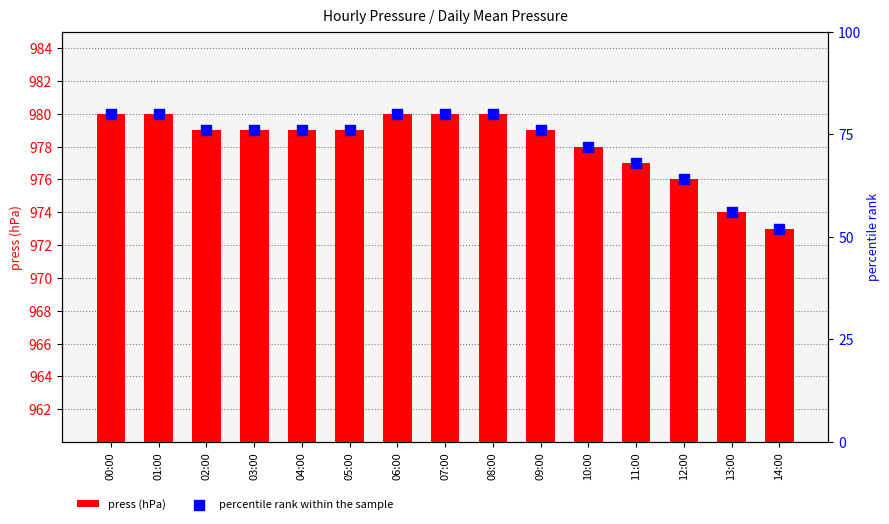

Which has a higher value, 10:00 or 11:00?

10:00